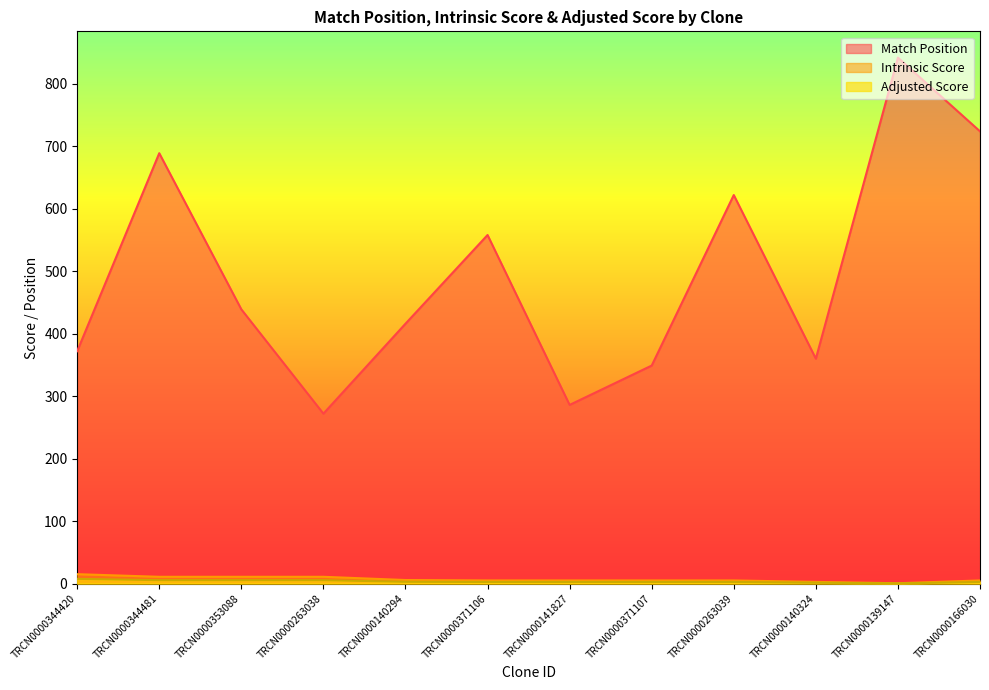

What position from the right is TRCN0000140324?

3